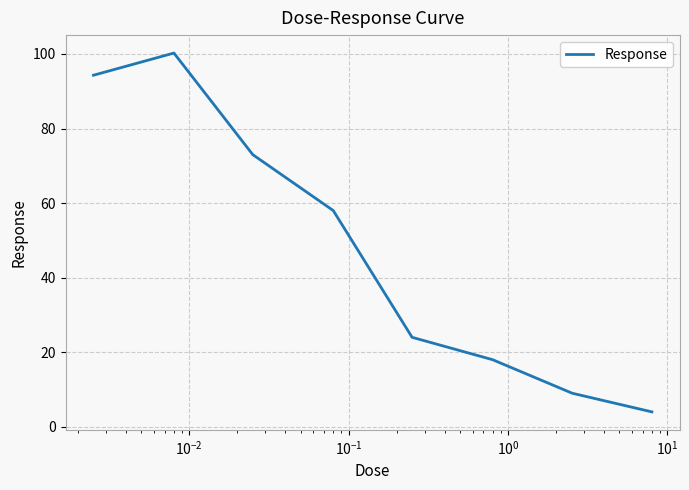

What is the smallest value displayed?

4.0